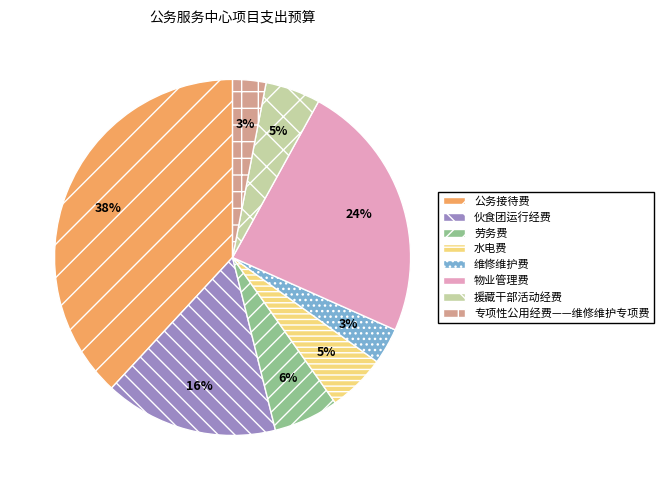

Is it true that 专项性公用经费——维修维护专项费 is 3% of the pie?

True